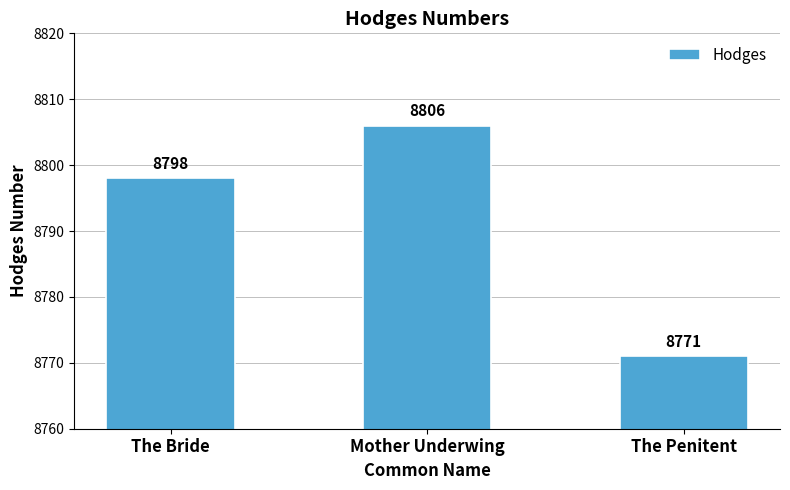

What is the maximum value shown in the chart?

8806